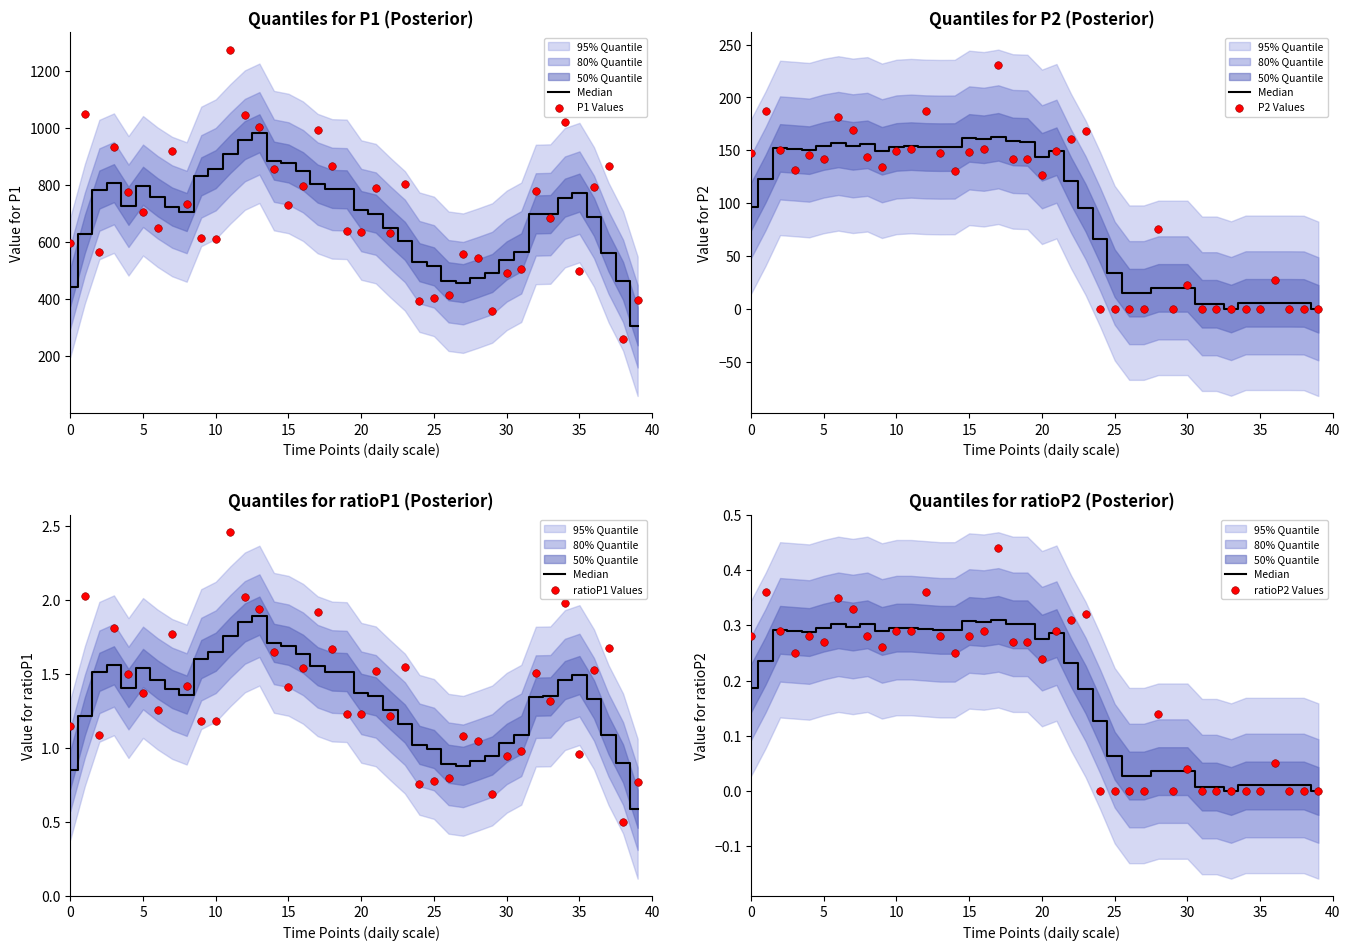

Which series has the largest total across all categories?

P1 Values